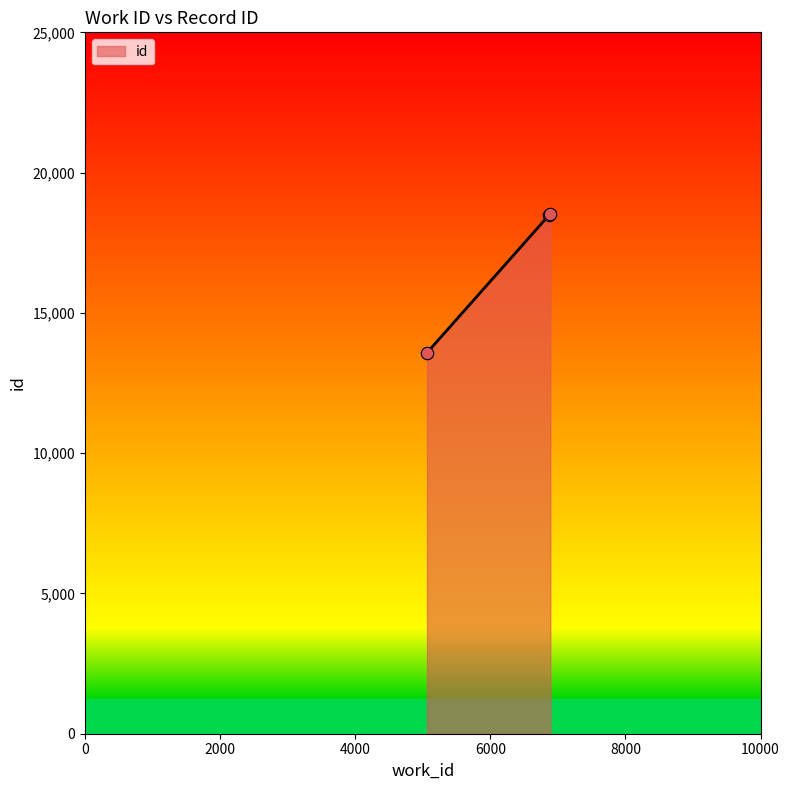

What is the smallest value displayed?

13580